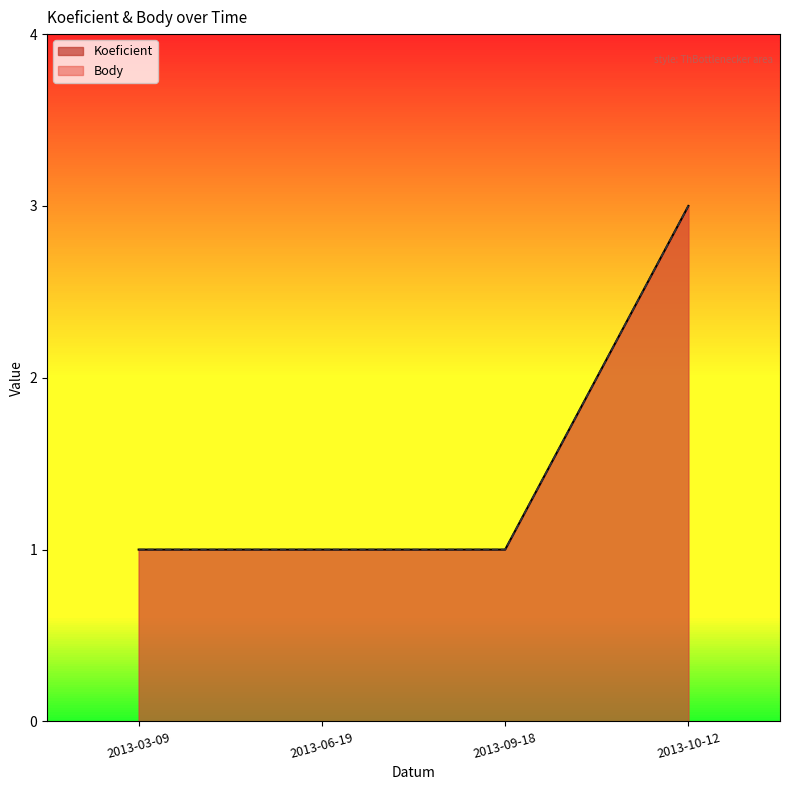

Is it true that Koeficient equals 1 at 2013-06-19?

True